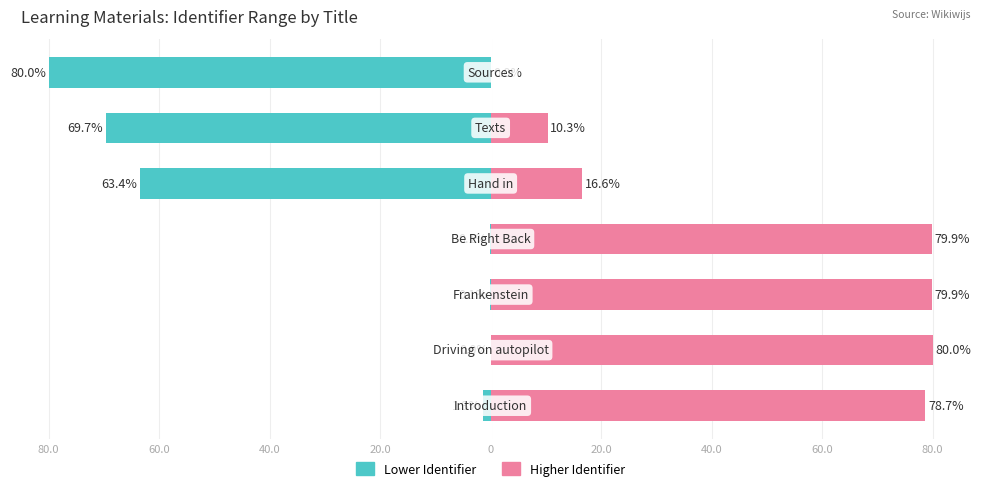

How many data points in Identifier (left) are less than -1?

4